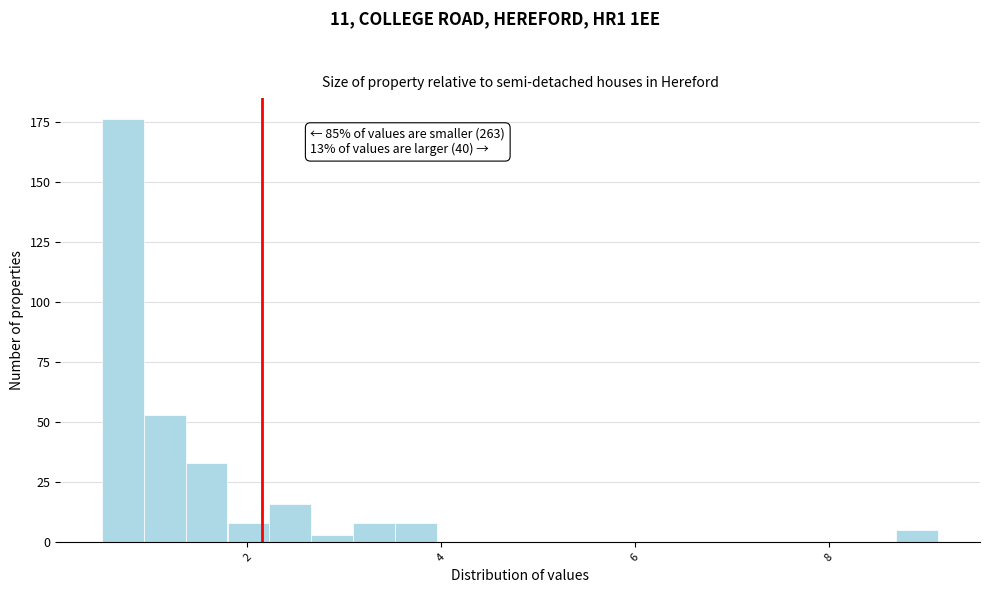

Around what value on the x-axis is the tallest bar? Give the approximate position of its centre, as read against the axis.

0.8